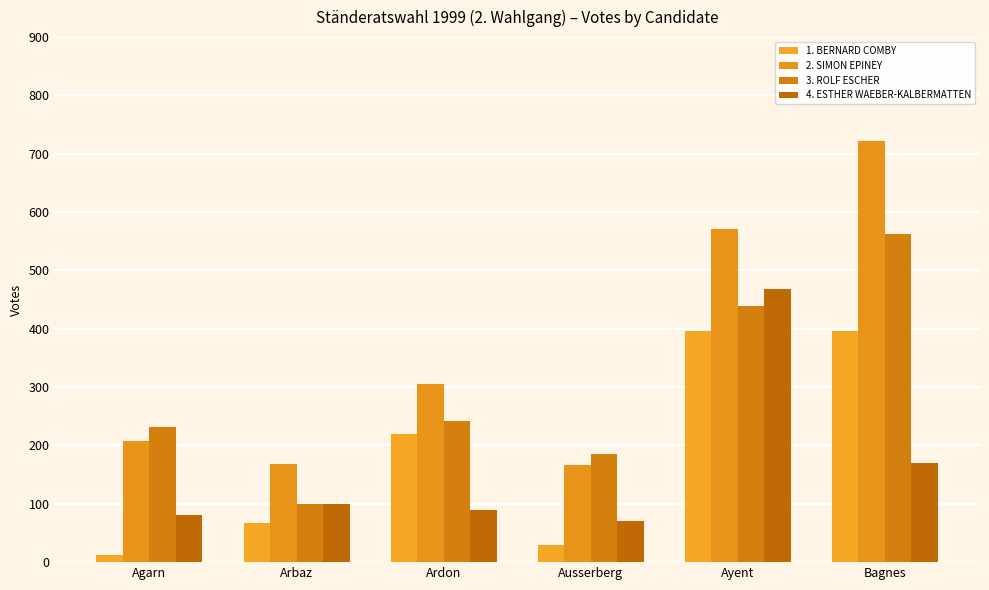

What is the minimum value for 1. BERNARD COMBY?

13